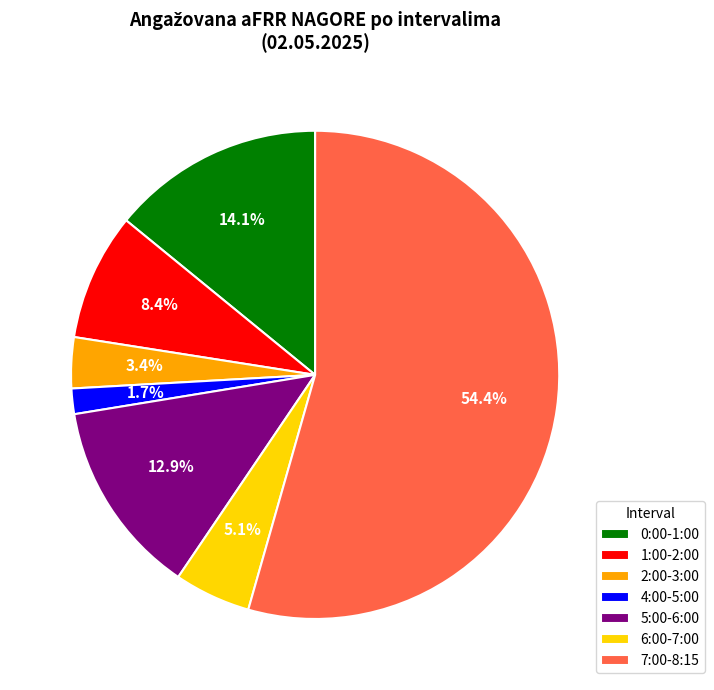

Between 4:00-5:00 and 6:00-7:00, which is larger?

6:00-7:00